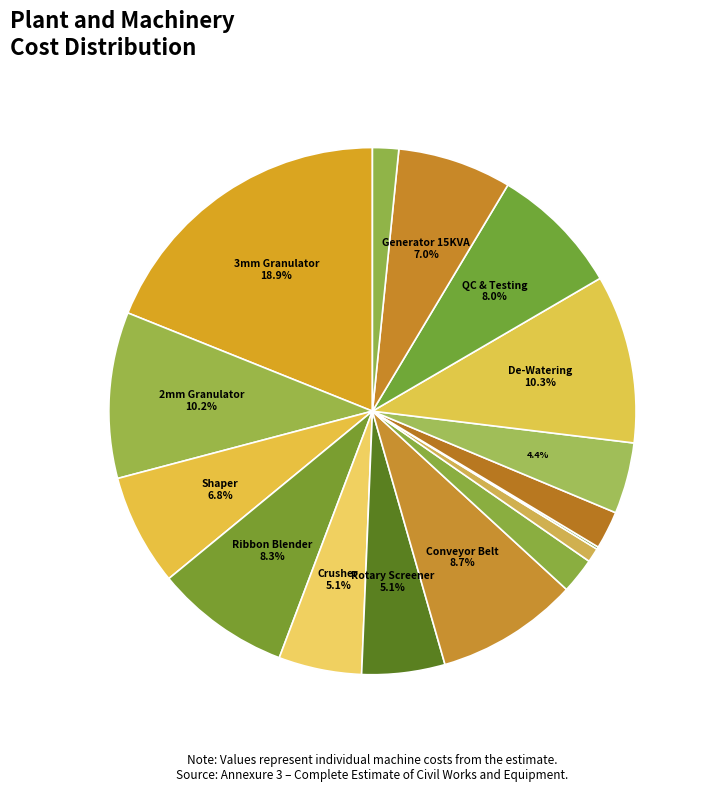

Rank the categories by value from lowest to highest.

Fertilizer Bag Closer Machine, Fertilizer Weight Machine, Control Panel, Fertilizer Hopper 200kg, Fertilizer Box Packing Machine, Fertilizer Dryer System, Fertilizer High-Speed Crusher Machine, Fertilizer Rotary Screener Machine, Fertilizer Shaper Machine, Power Generator Set 15KVA, QC and Testing equipments, Fertilizer Ribbon Blender Mixer Machine, Fertilizer Conveyor Belt, Fertilizer Pilot Granulator Machine 2mm, Fertilizer De-Watering Machine, Fertilizer Pilot Granulator Machine 3mm